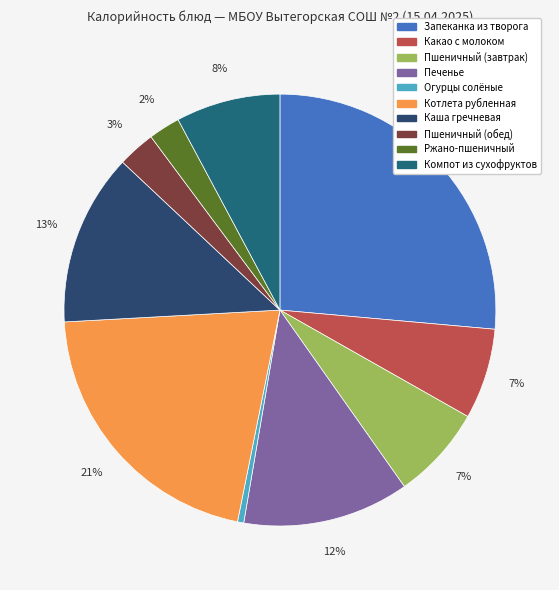

Which slice is the smallest?

Огурцы солёные